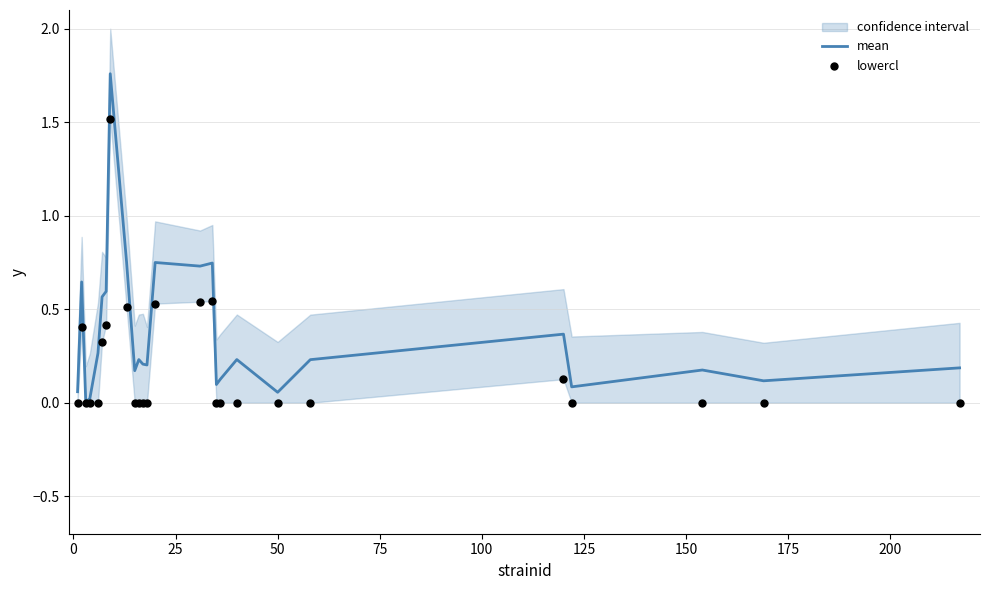

Which series has the largest Y range (max minus min)?

mean